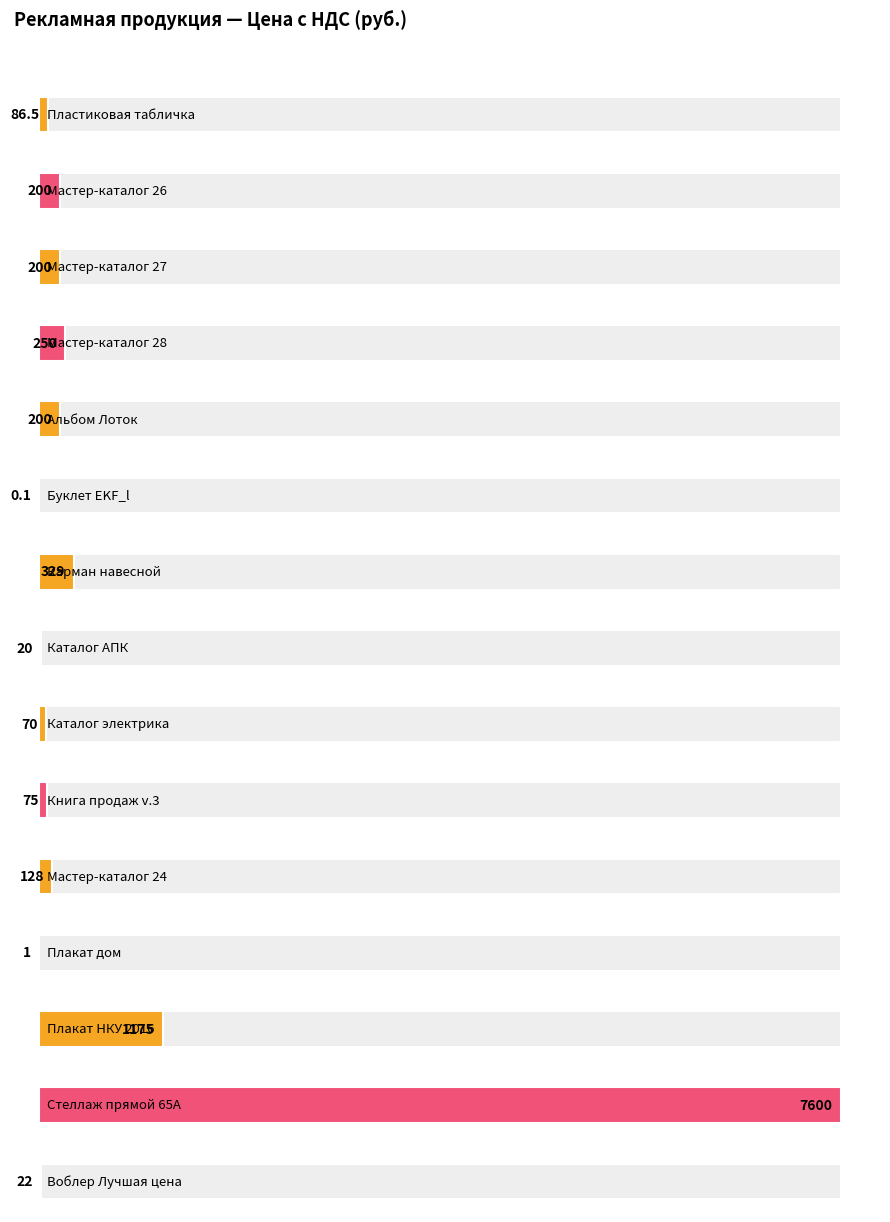

Between Книга продаж v.3 and Стеллаж прямой 65А, which is larger?

Стеллаж прямой 65А